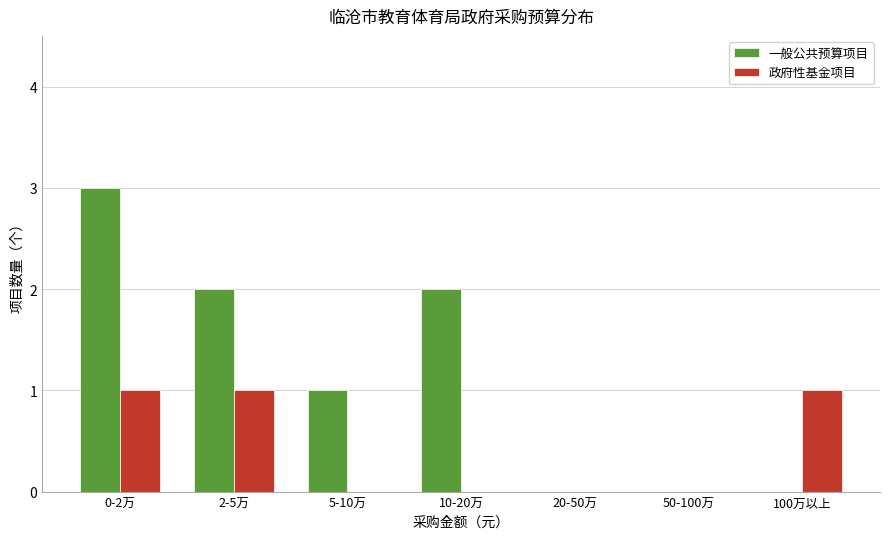

Reading right to left, transcribe all the data shown in this chart.

一般公共预算项目: 100万以上=0	50-100万=0	20-50万=0	10-20万=2	5-10万=1	2-5万=2	0-2万=3
政府性基金项目: 100万以上=1	50-100万=0	20-50万=0	10-20万=0	5-10万=0	2-5万=1	0-2万=1